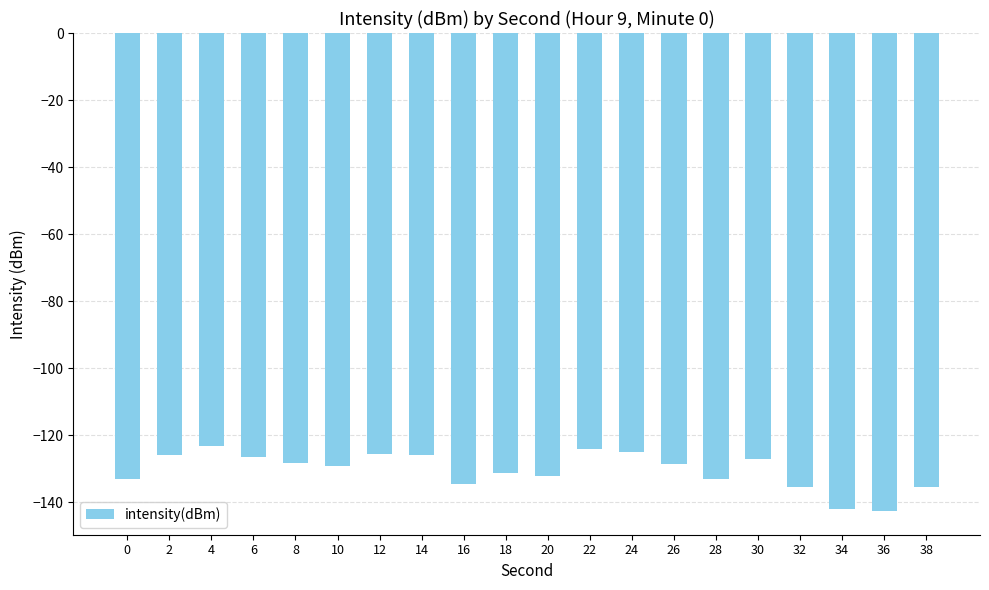

How many data points does each series have?

20